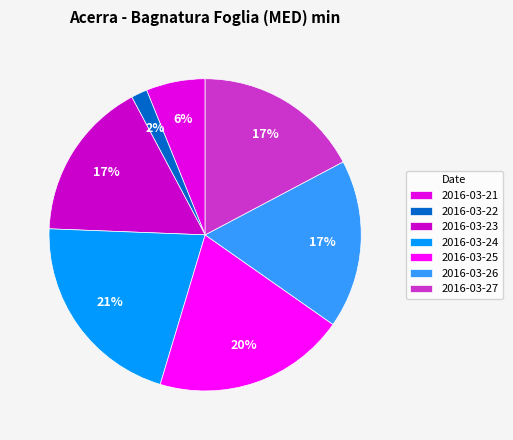

Is it true that 2016-03-27 is 17% of the pie?

True